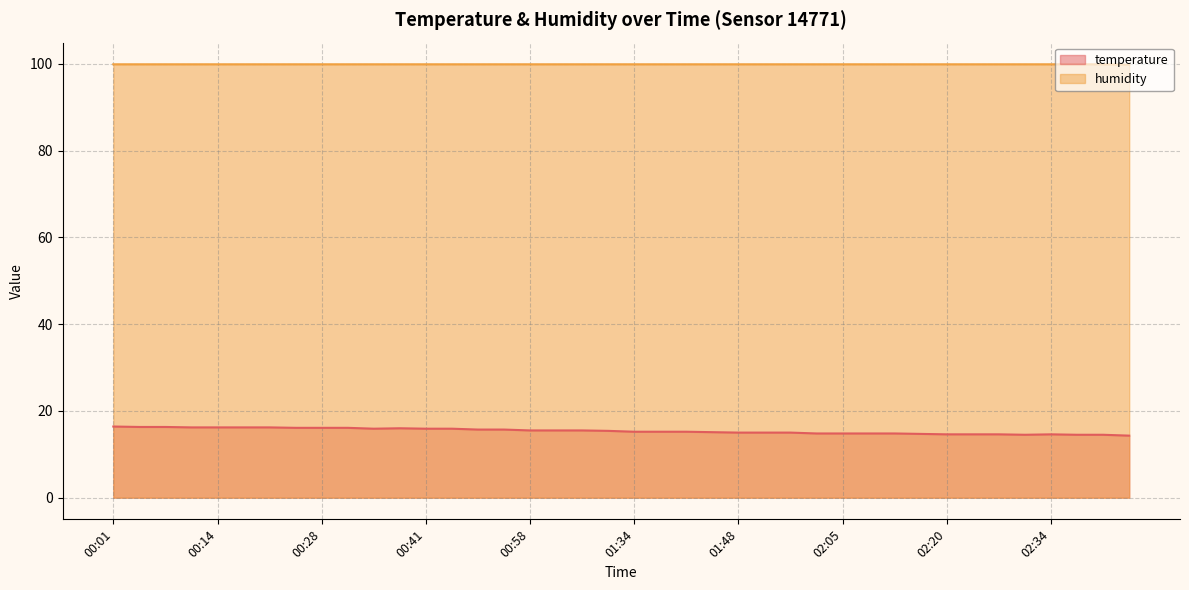

What is the difference between the second highest and second lowest values in the temperature series?

1.8